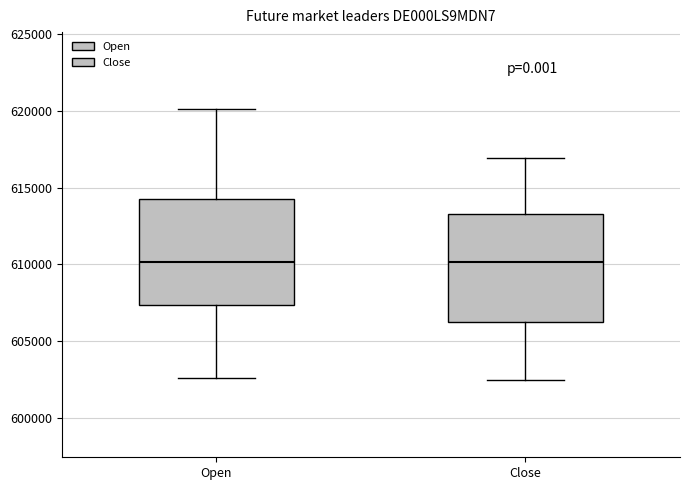

Reading left to right, read every box against the y-axis: the position of its median line, the range the box covers, and the ends of its whiskers. The values are not printed on the chart, so give them approximately, as read against the axis.

Open: median 610000, box 607500 to 614500, whiskers 602500 to 620000
Close: median 610000, box 606000 to 613500, whiskers 602500 to 617000